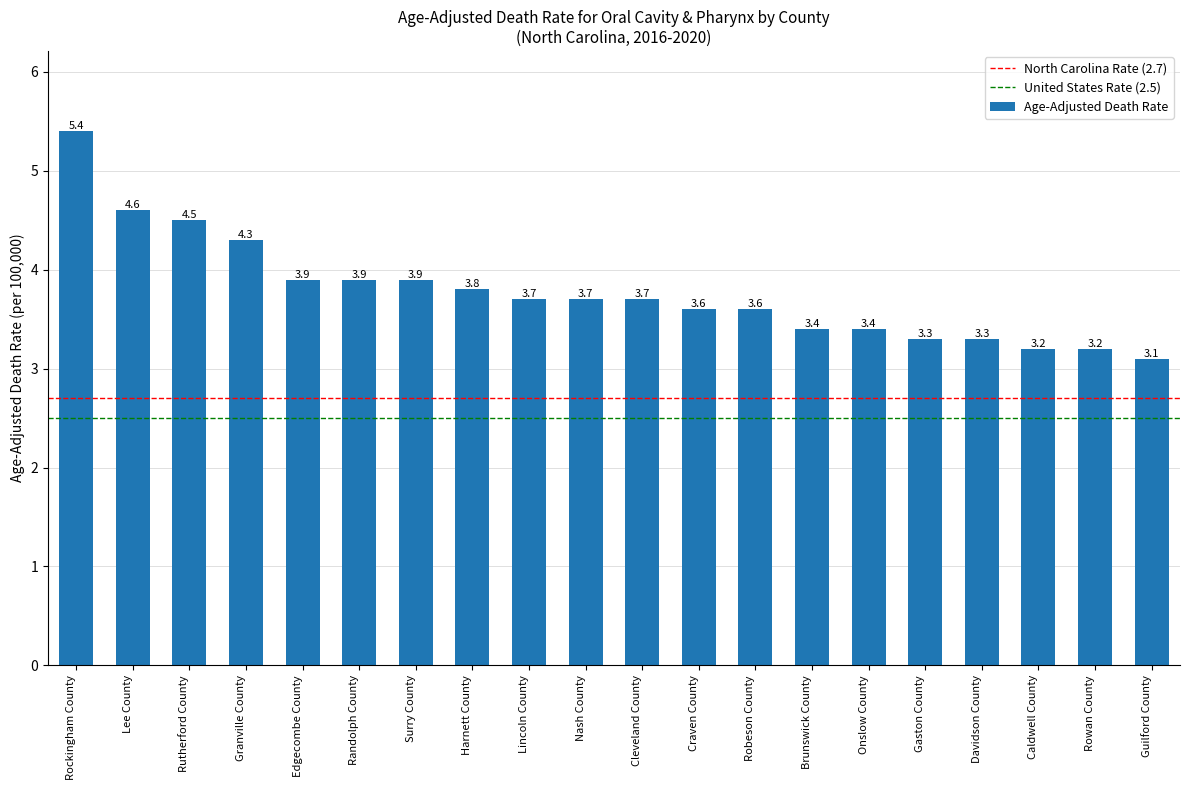

What is the minimum value shown in the chart?

3.1